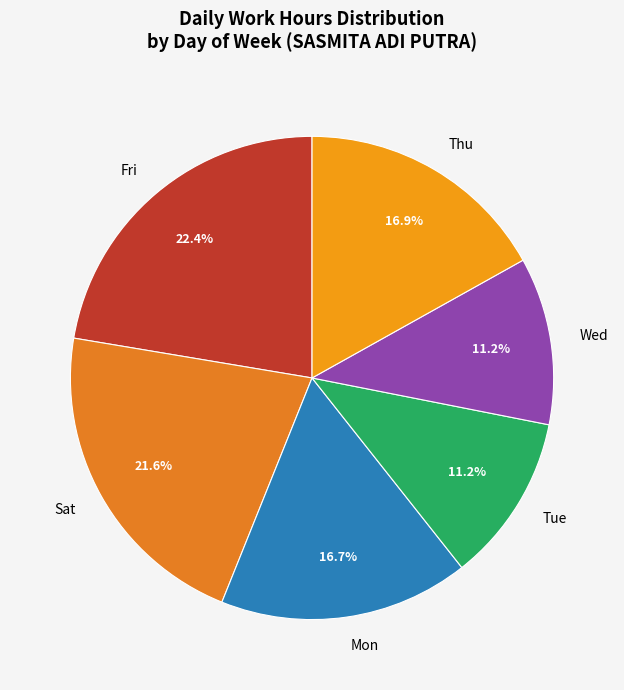

Is the sum of Wed and Tue greater than half?

No